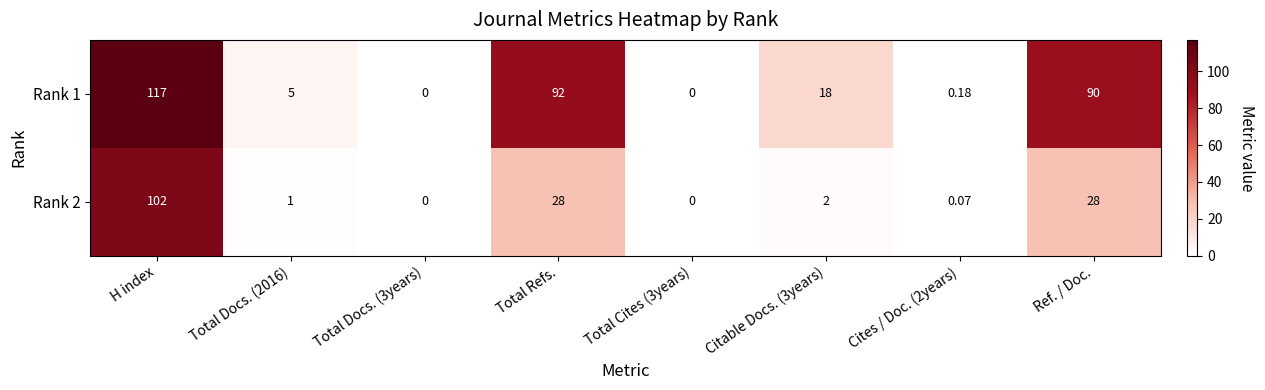

Reading left to right, transcribe all the data shown in this chart.

Rank 1: H index=117.0	Total Docs. (2016)=5.0	Total Docs. (3years)=0.0	Total Refs.=92.0	Total Cites (3years)=0.0	Citable Docs. (3years)=18.0	Cites / Doc. (2years)=0.2	Ref. / Doc.=90.0
Rank 2: H index=102.0	Total Docs. (2016)=1.0	Total Docs. (3years)=0.0	Total Refs.=28.0	Total Cites (3years)=0.0	Citable Docs. (3years)=2.0	Cites / Doc. (2years)=0.1	Ref. / Doc.=28.0